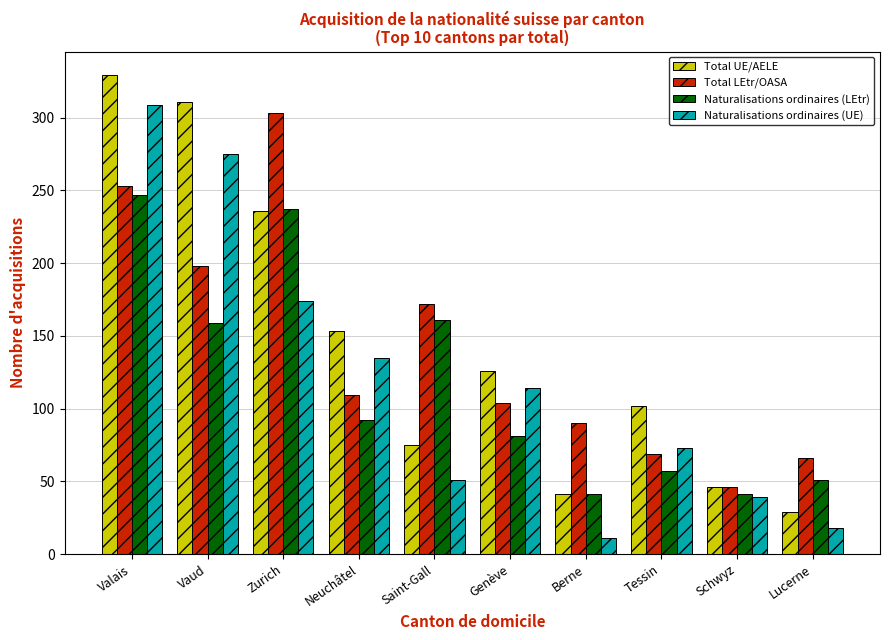

Which category has the highest value in the Naturalisations ordinaires (LEtr) series?

Valais